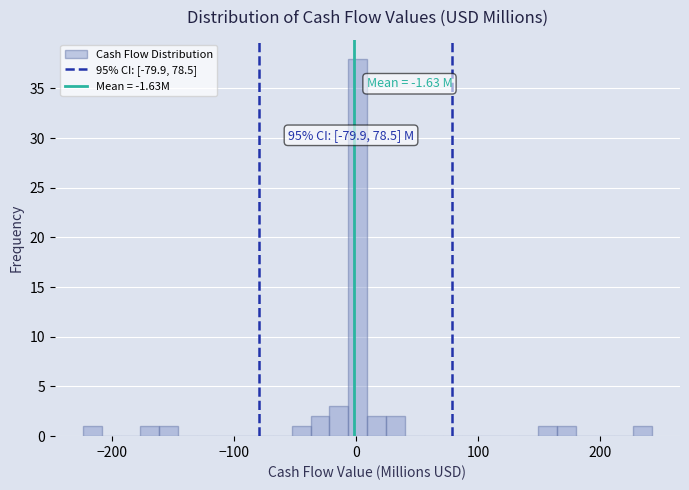

Read against the x-axis, roughly where is the centre of the tallest bar?

0